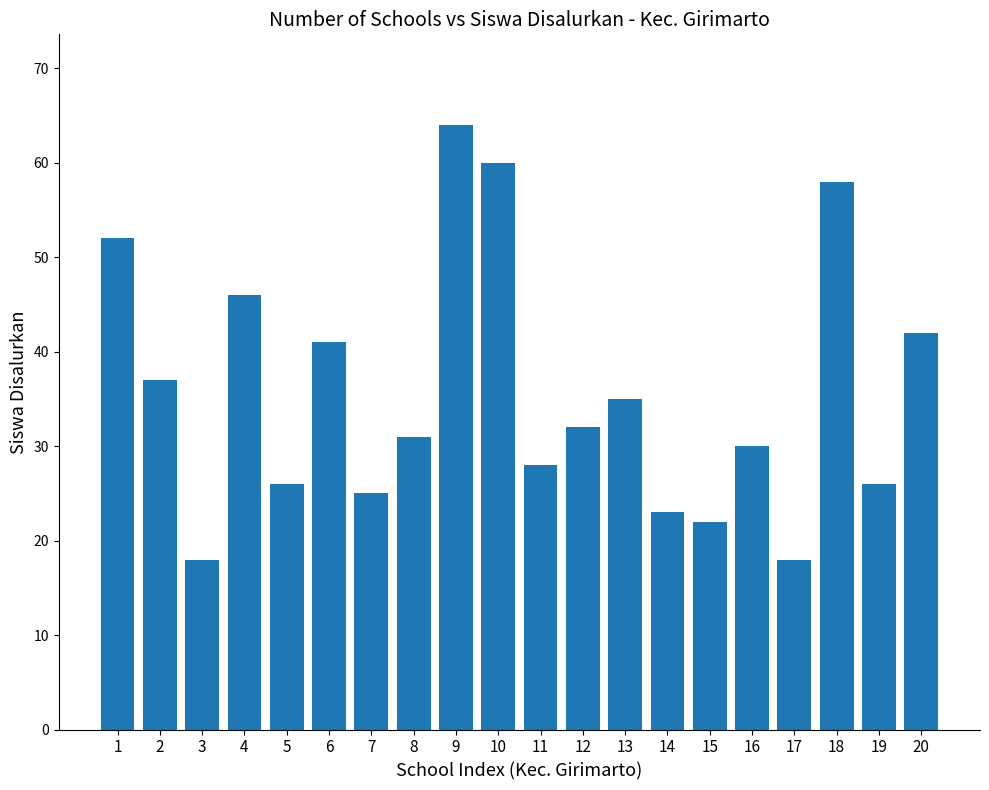

The value at 15 is 22. True or false?

True